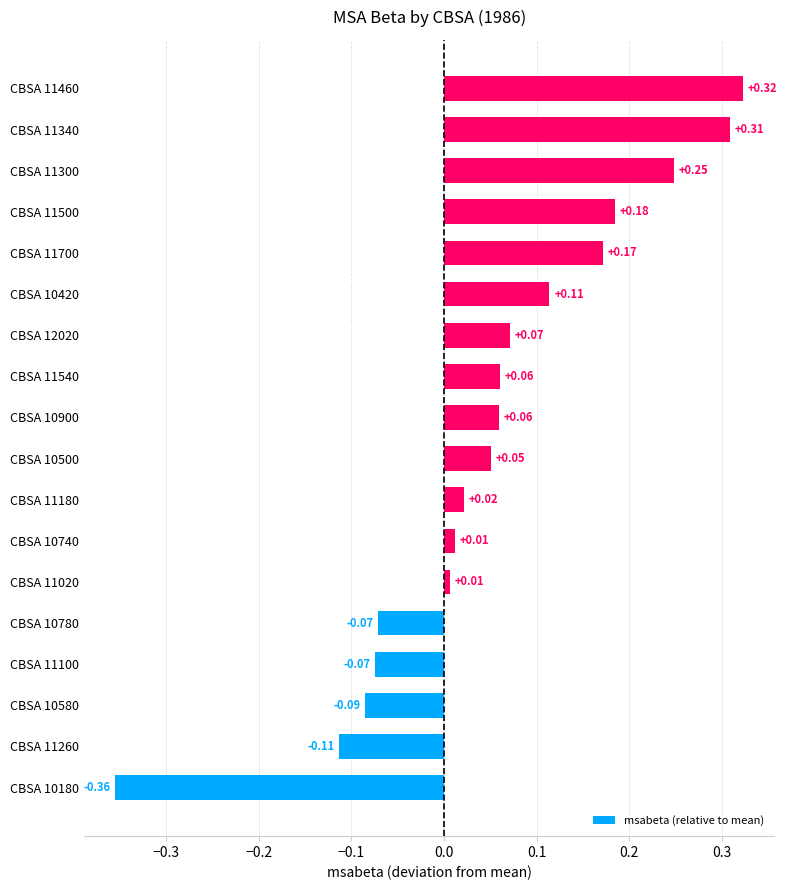

What is the sum of all values?

0.9